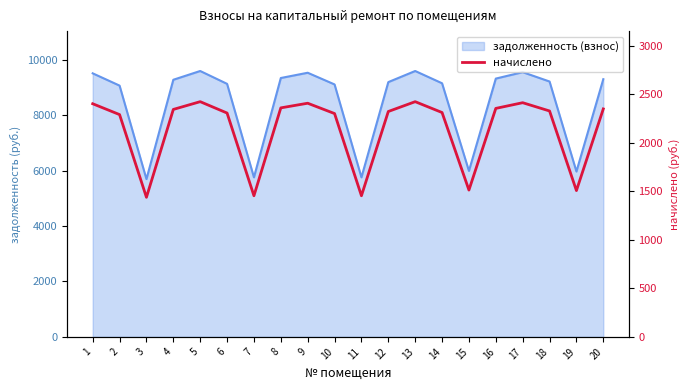

True or false: the data shows 1139.7 at 6.

False